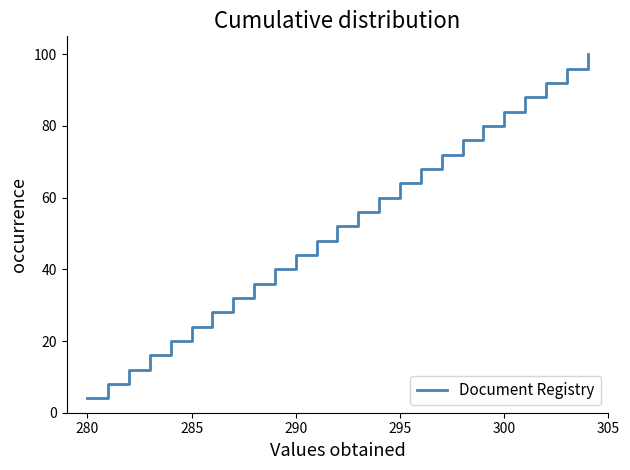

What is the minimum value shown in the chart?

4.0